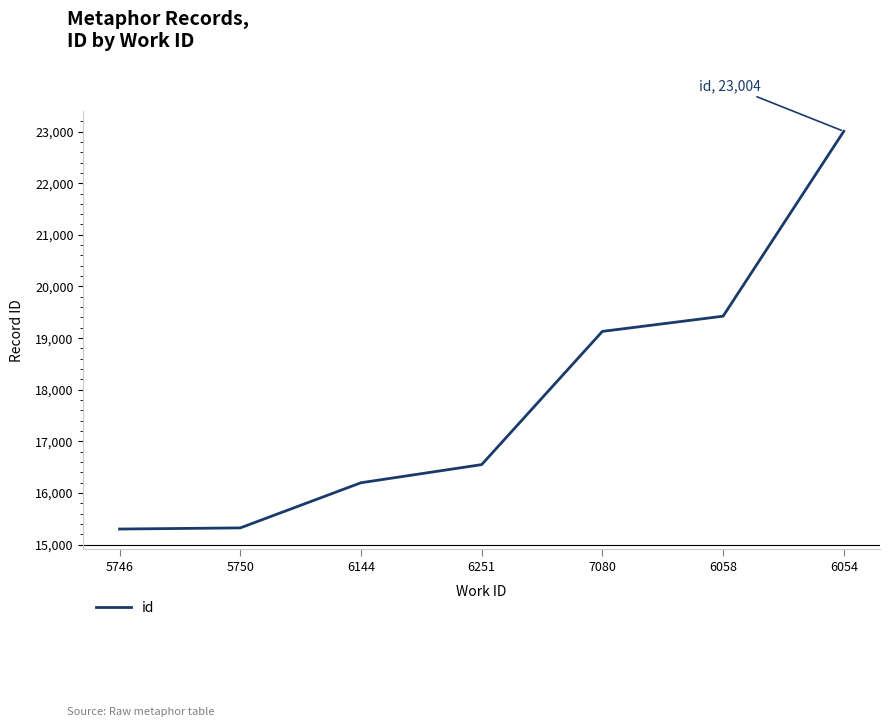

Is it true that the value at 7080 is 10836?

False